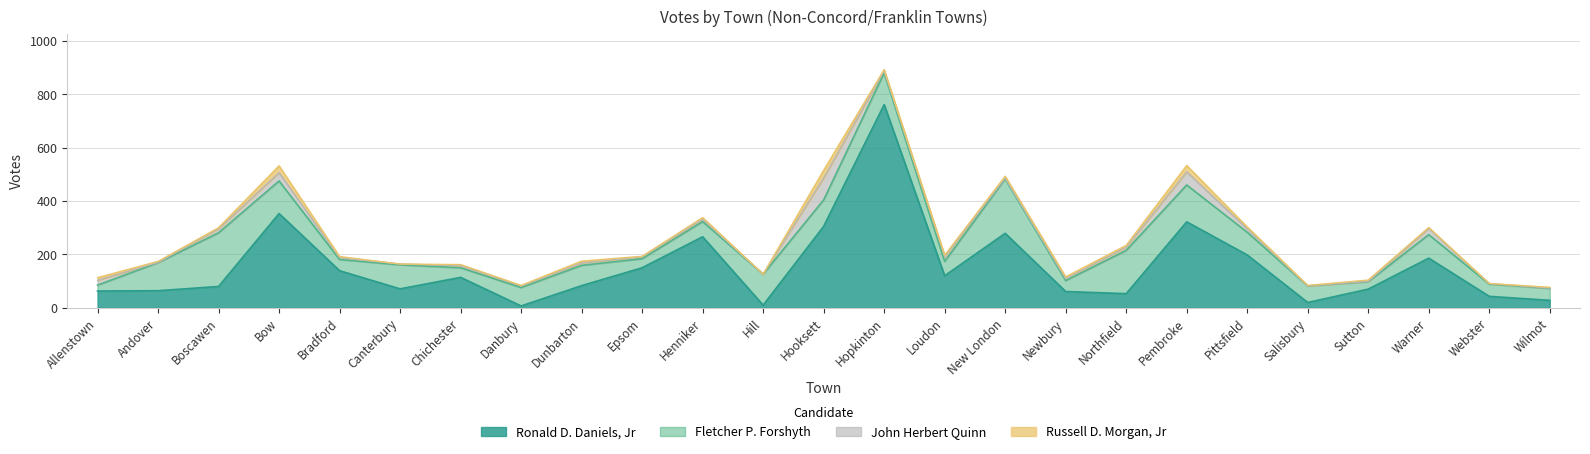

How many series are shown in this chart?

4